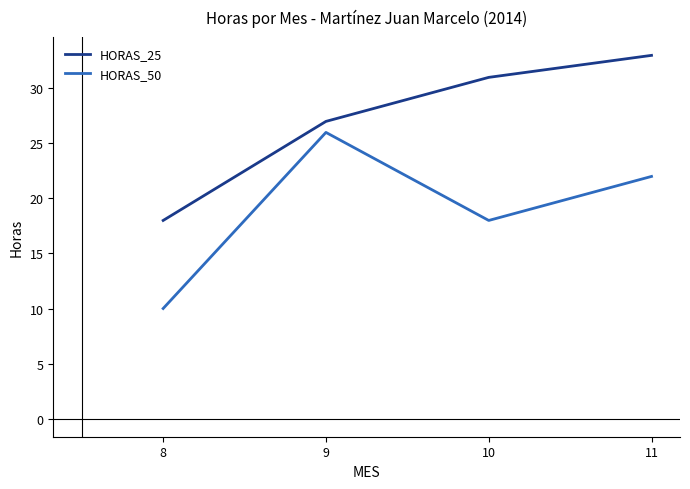

How many lines are shown in the chart?

2